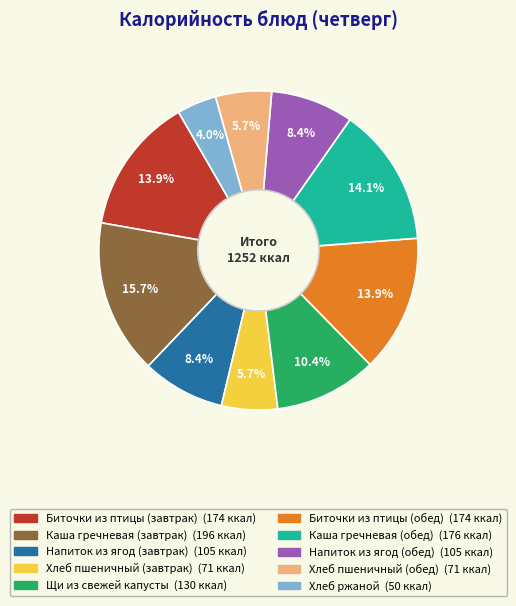

Does Напиток из ягод (завтрак) represent more than half of the total?

No